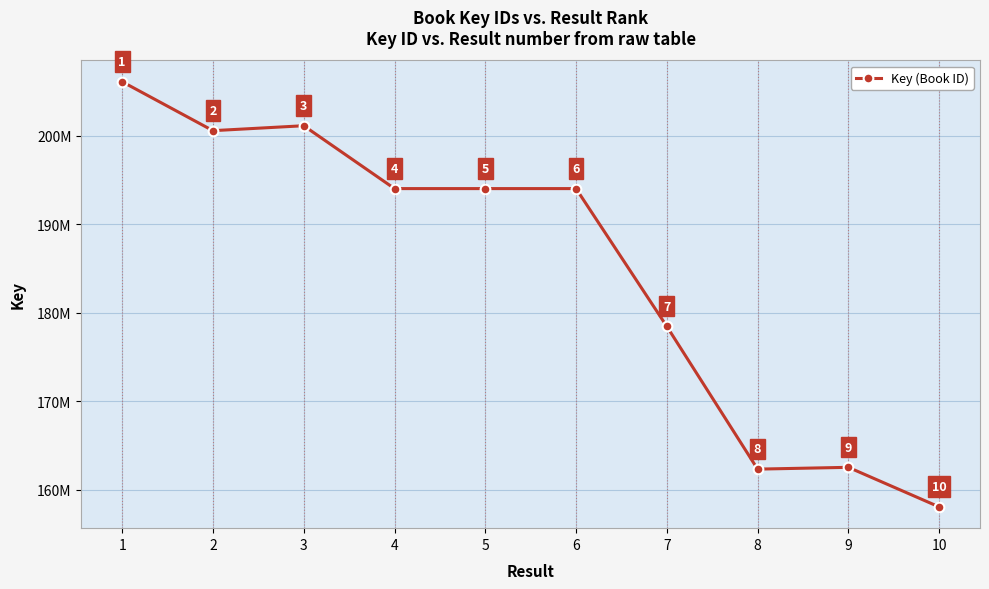

The value at 3 is 337608481. True or false?

False